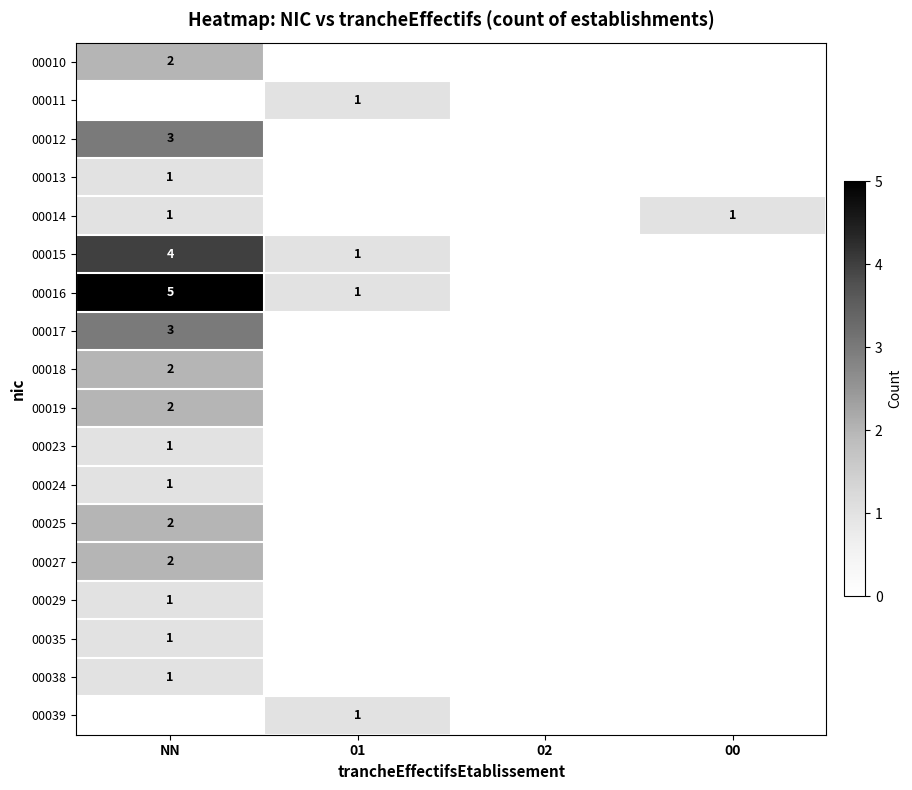

What is the greatest value displayed?

5